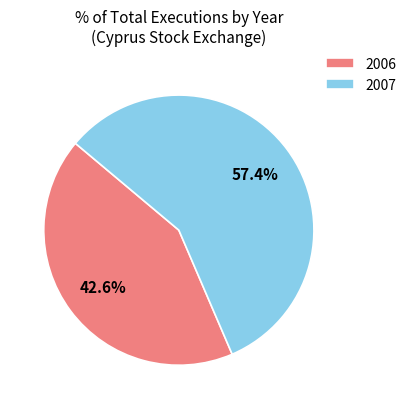

Between 2007 and 2006, which is larger?

2007